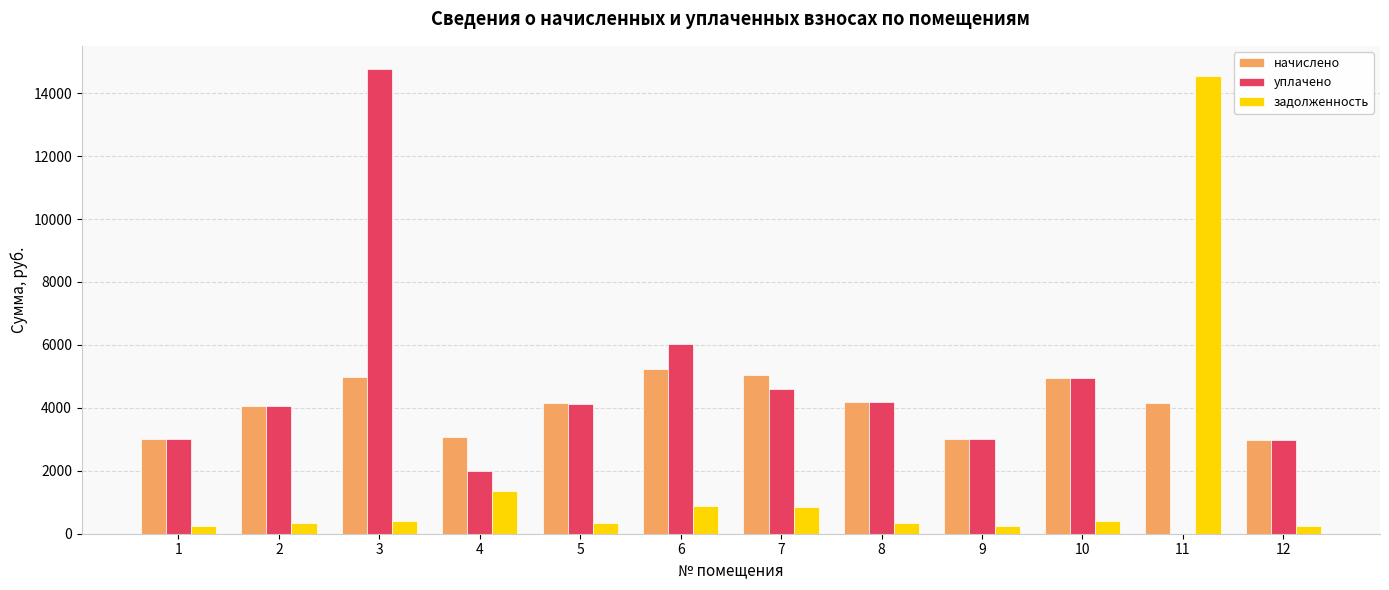

Which series changed the most between 8 and 10?

начислено